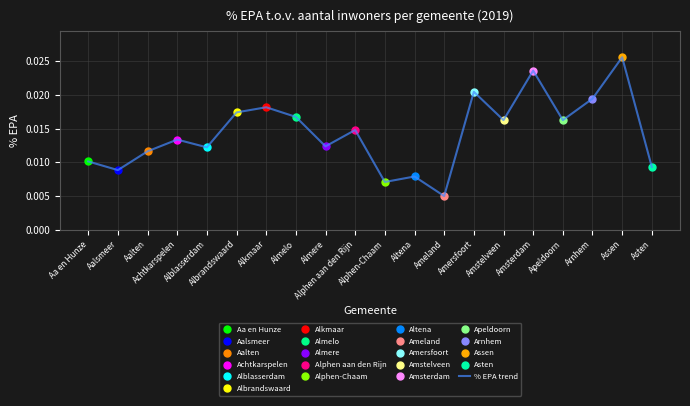

Between Alkmaar and Altena, which is larger?

Alkmaar